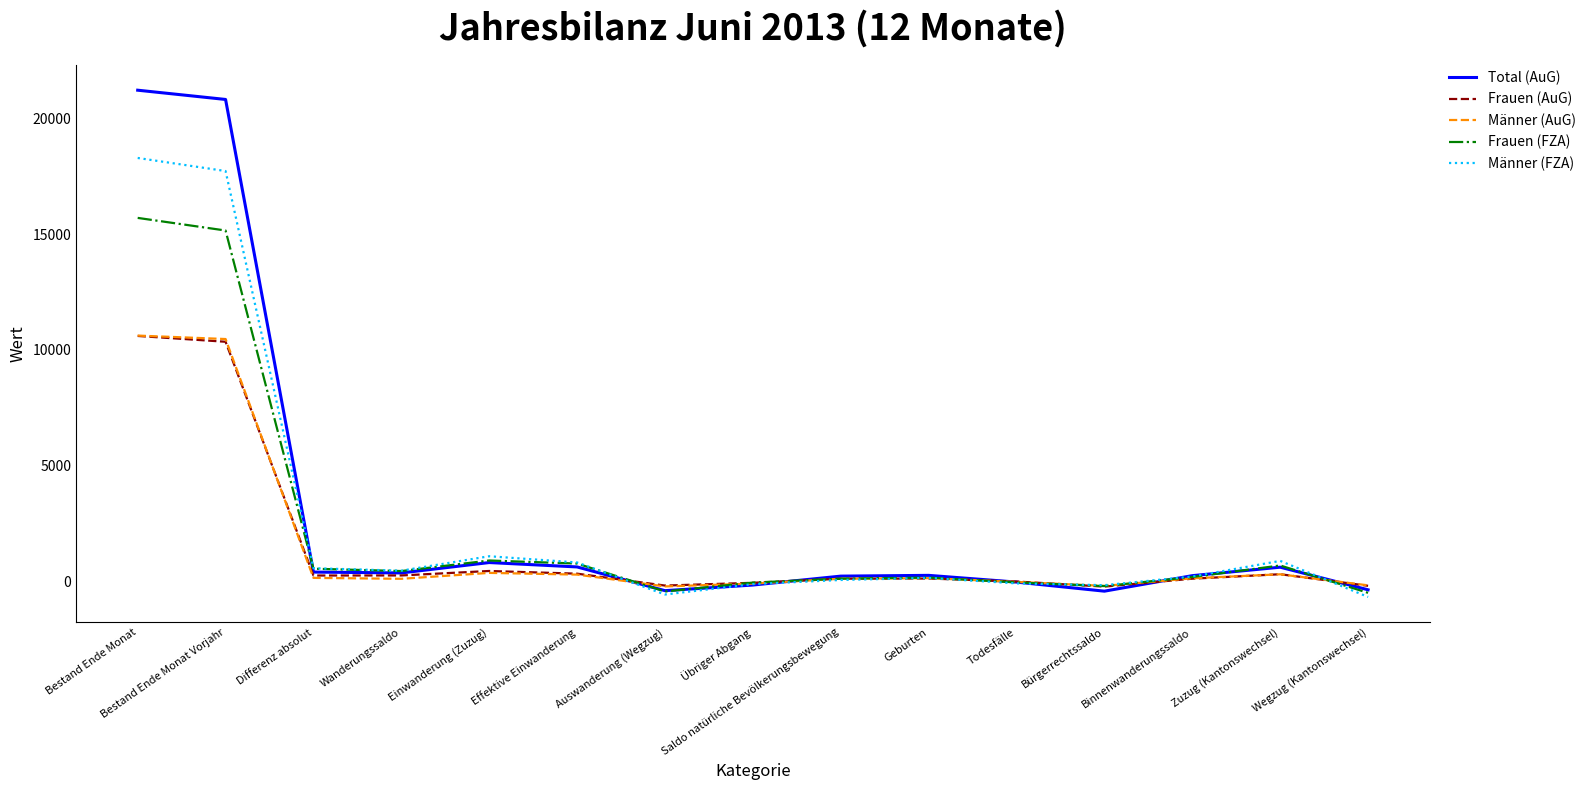

Where is Männer (FZA) nearest to the value 8809?

Einwanderung (Zuzug)